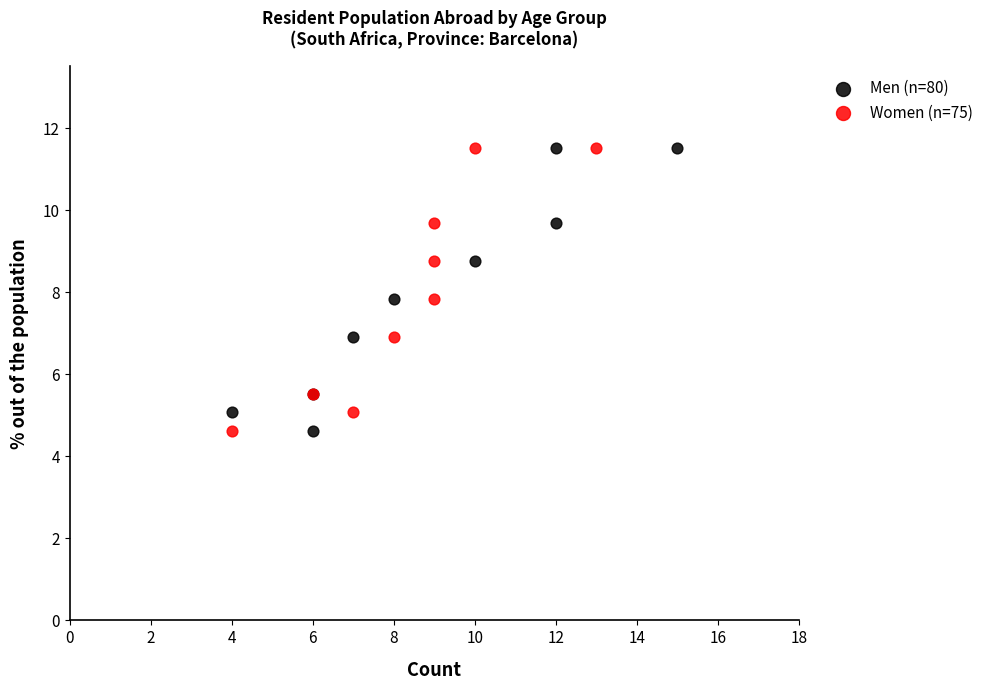

What are all the series names shown in the legend?

Men (n=80), Women (n=75)